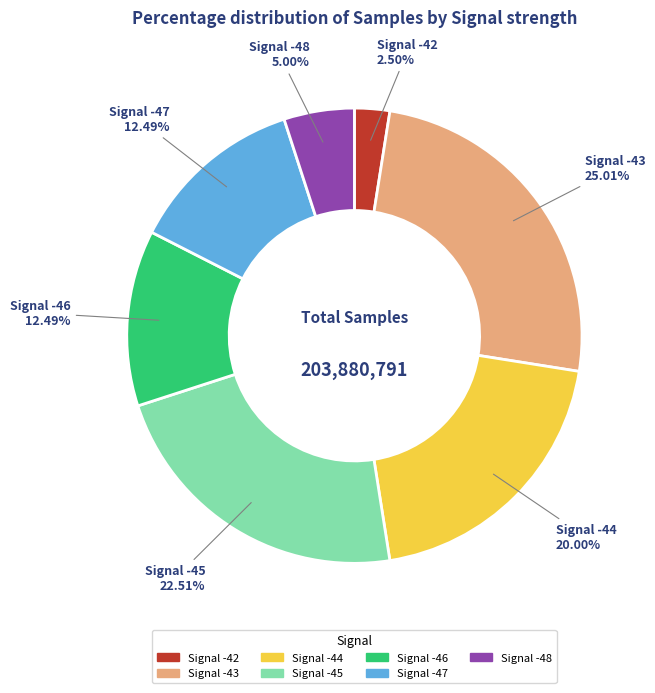

Is there any slice that represents more than half of the pie?

No